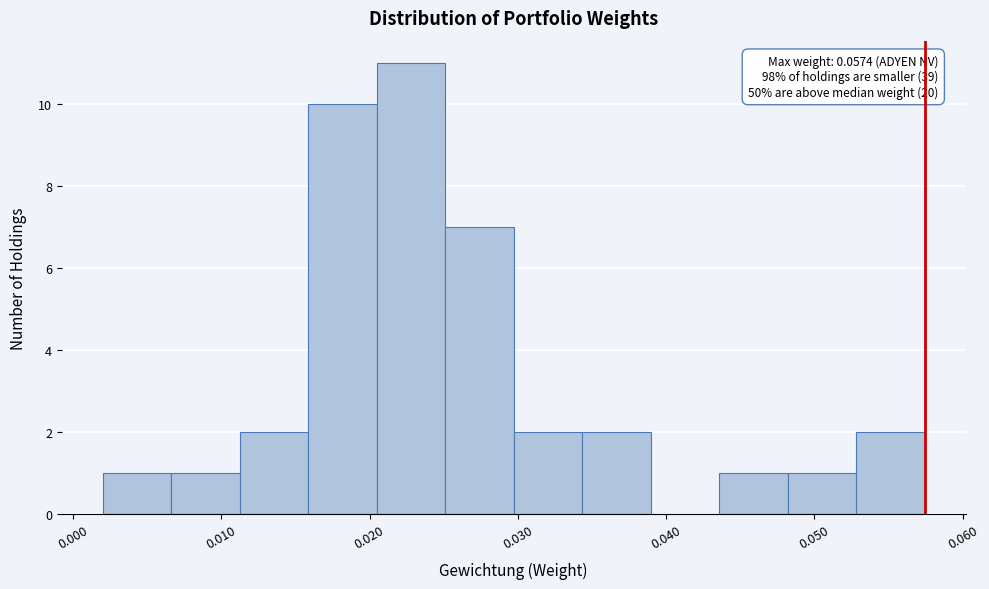

Over which range of the x-axis is the bar tallest?

0.020 to 0.025